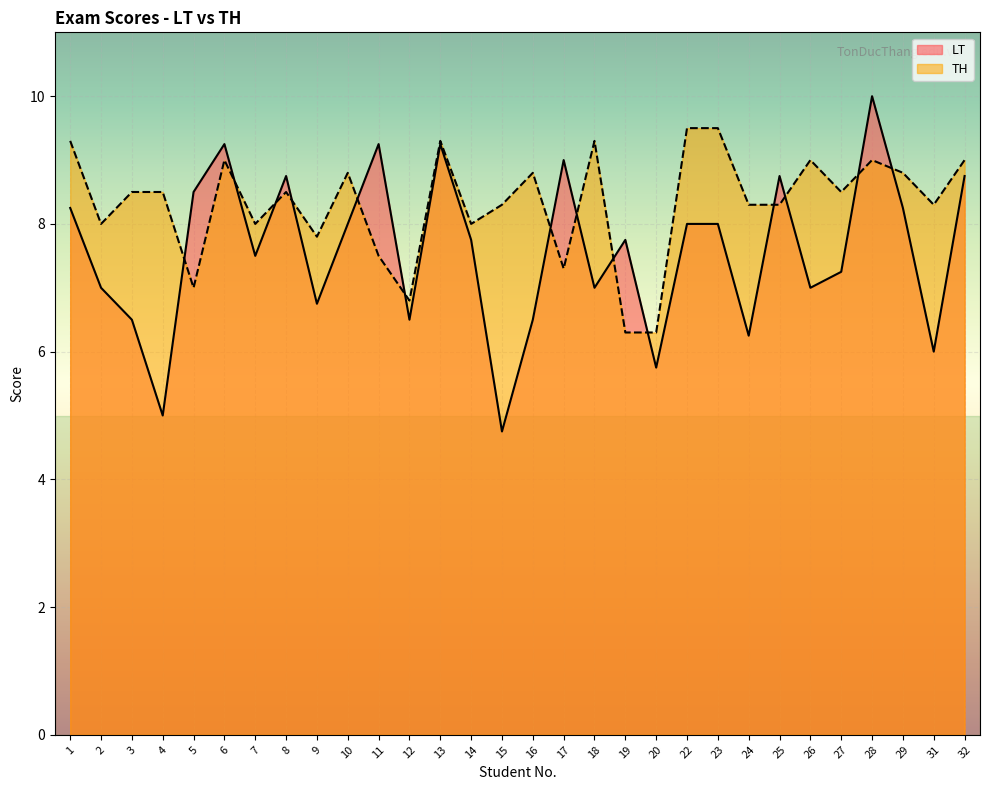

How many lines are shown in the chart?

2